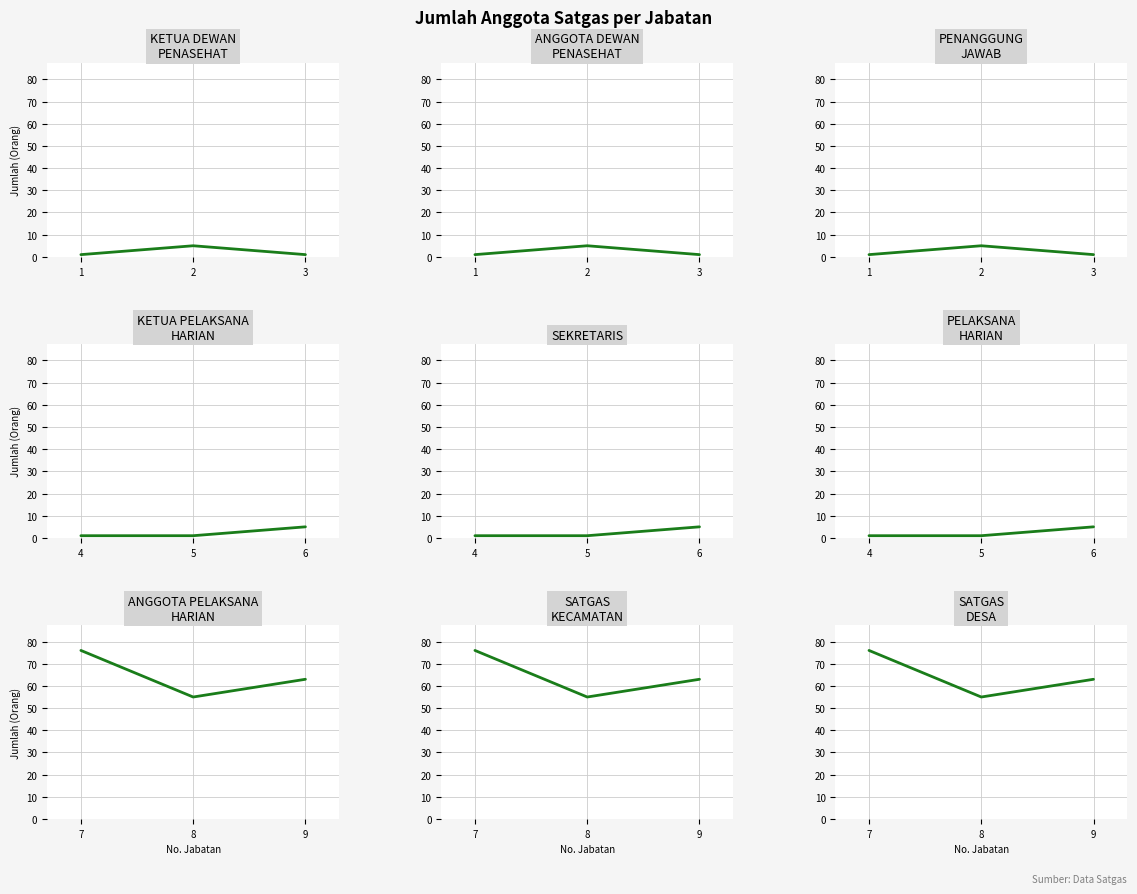

What is the value of the 1st point from the left?

76